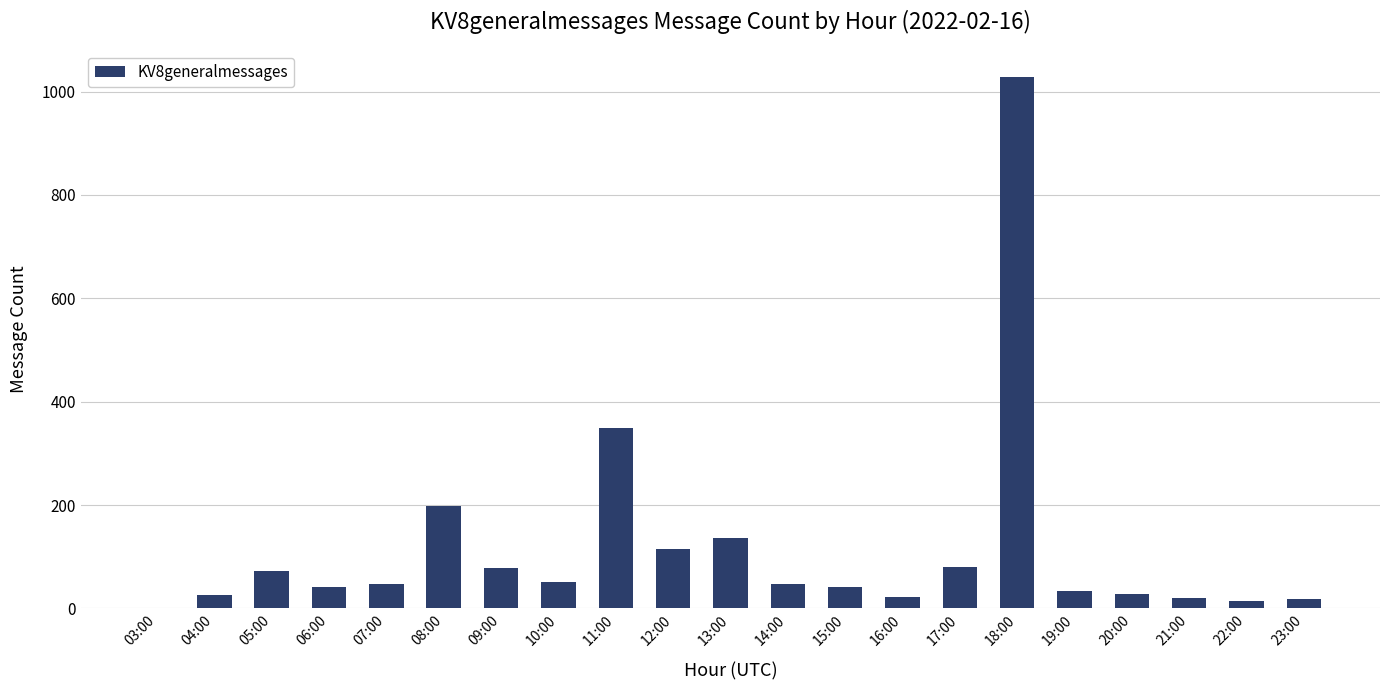

At which label is the value closest to 515?

11:00